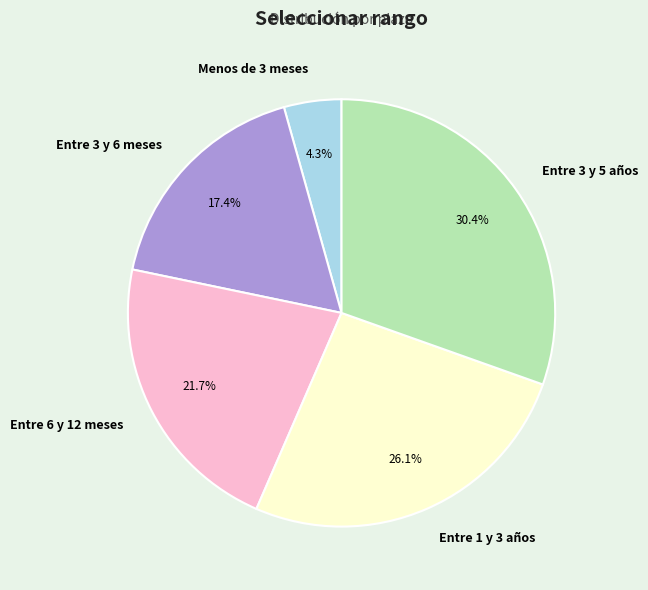

True or false: Entre 1 y 3 años accounts for 33% of the total.

False